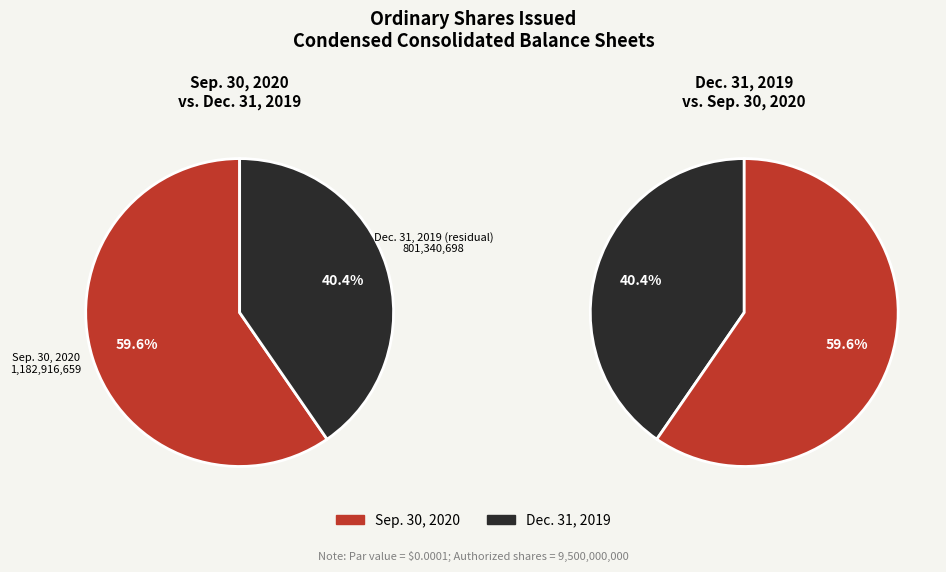

What is the smallest slice in the pie chart?

Dec. 31, 2019